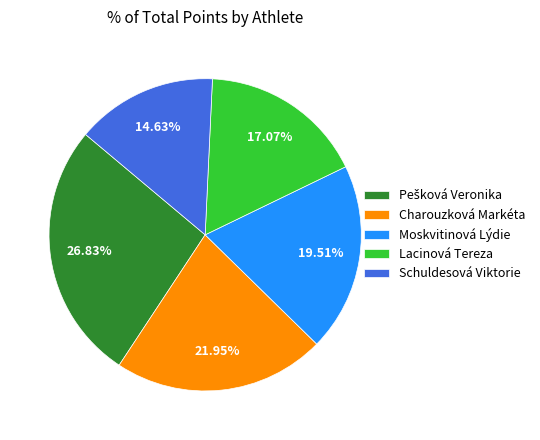

Does Moskvitinová Lýdie represent more than half of the total?

No